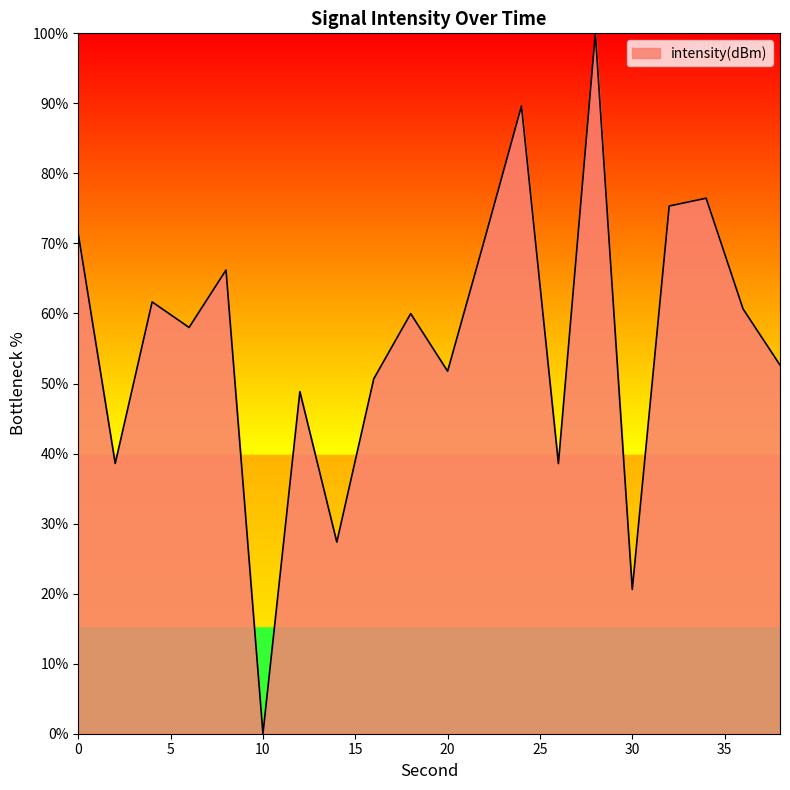

What is the difference between the maximum and minimum values?

100.0